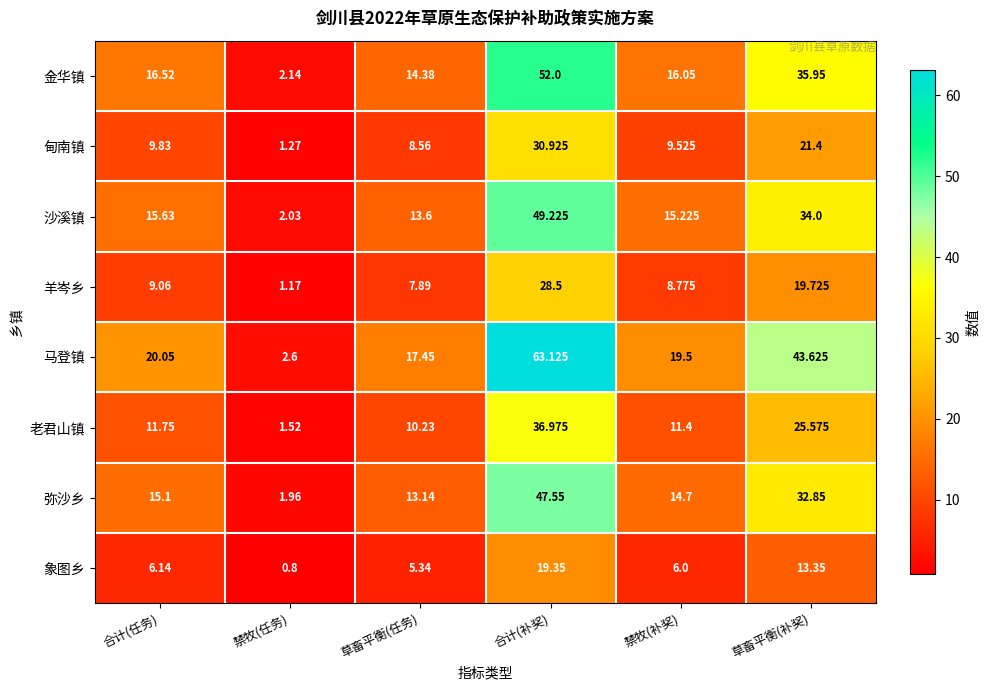

At which label does 弥沙乡 first exceed 15?

合计(任务)